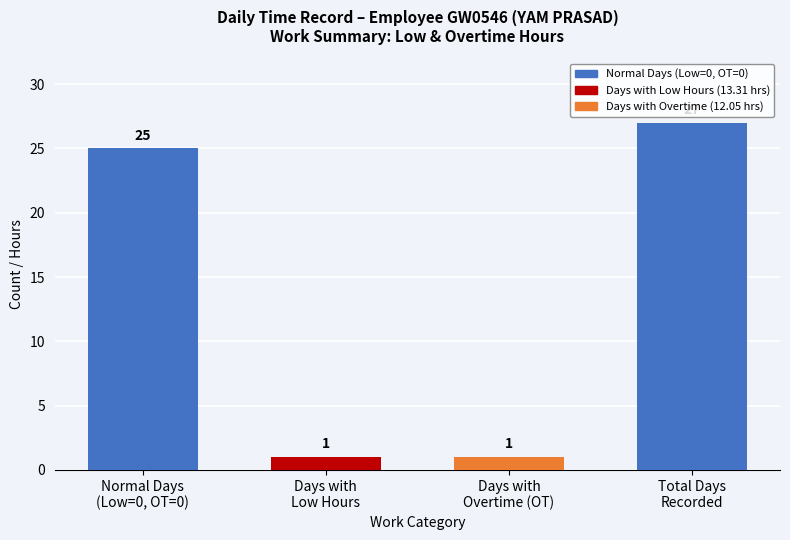

Are the bars grouped side by side (vs. stacked)?

No